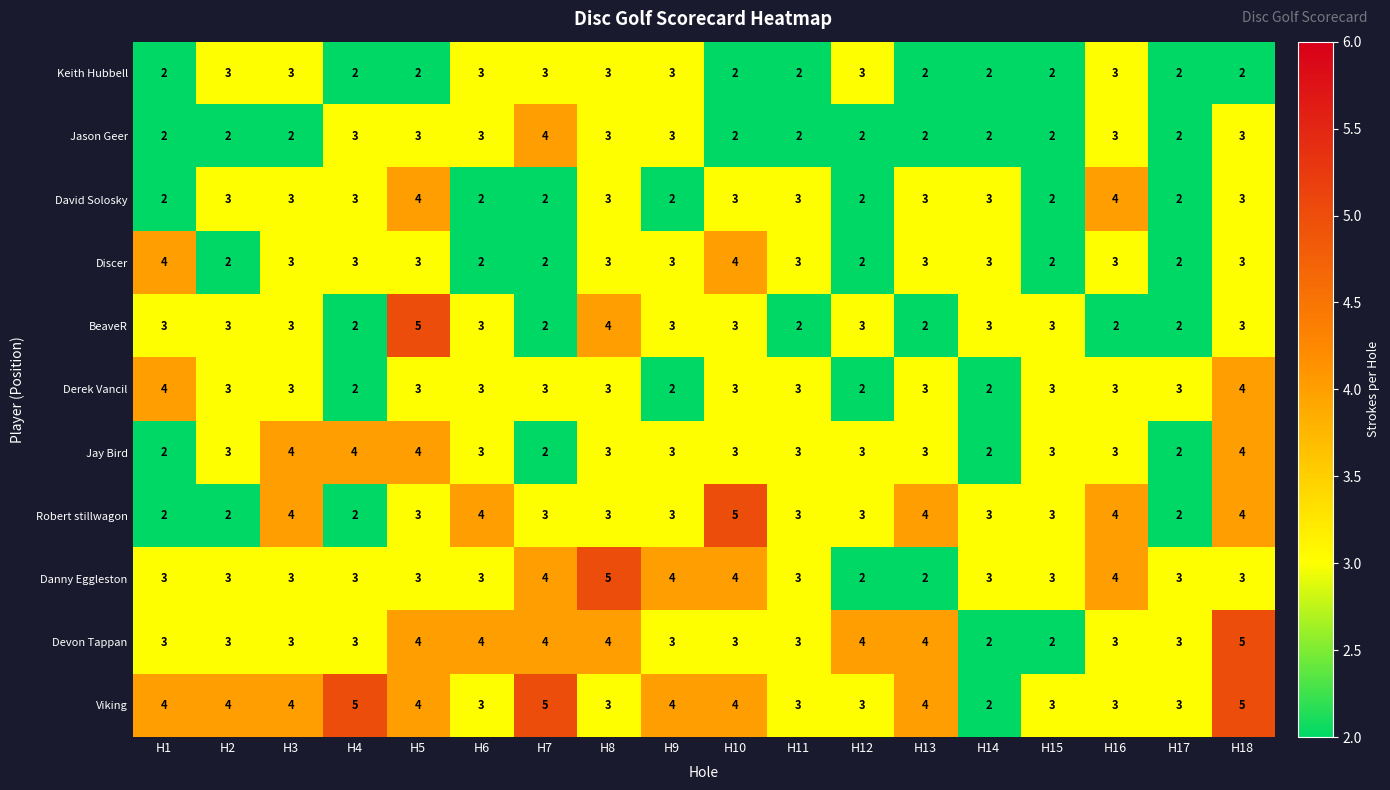

What is the sum of all David Solosky values?

49